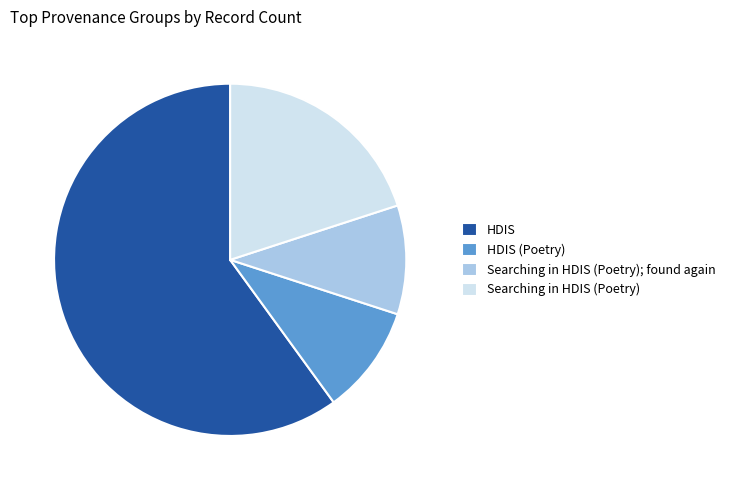

Which category has the biggest portion of the pie?

HDIS